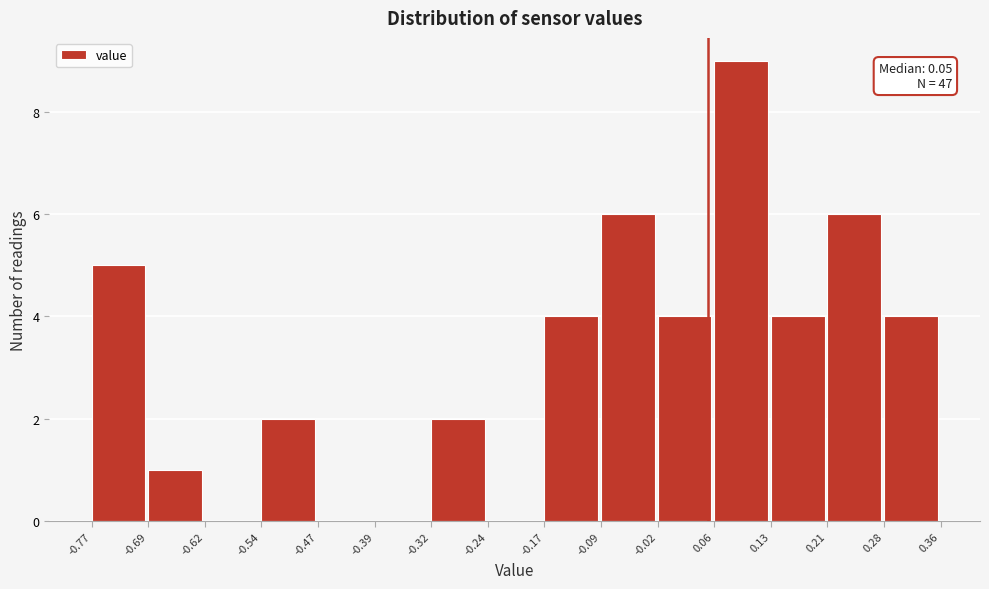

Which range on the x-axis has the tallest bar?

0.06 to 0.13